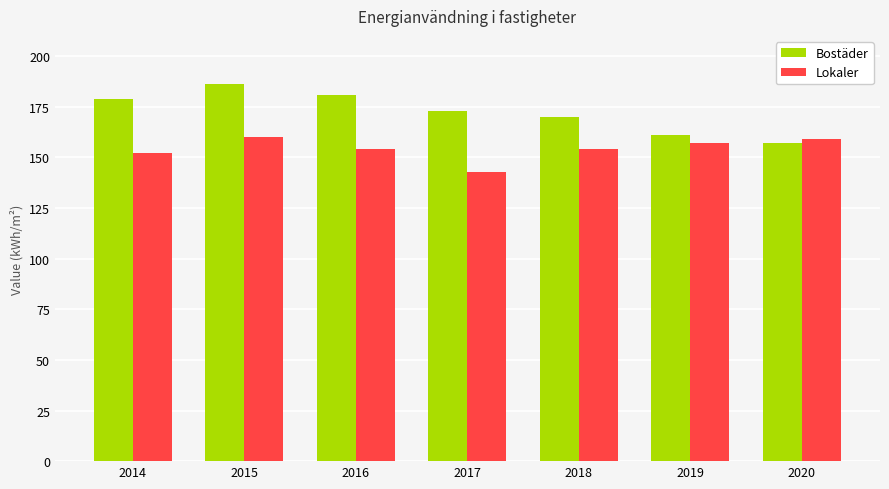

Reading left to right, transcribe all the data shown in this chart.

Bostäder: 179	186	181	173	170	161	157
Lokaler: 152	160	154	143	154	157	159